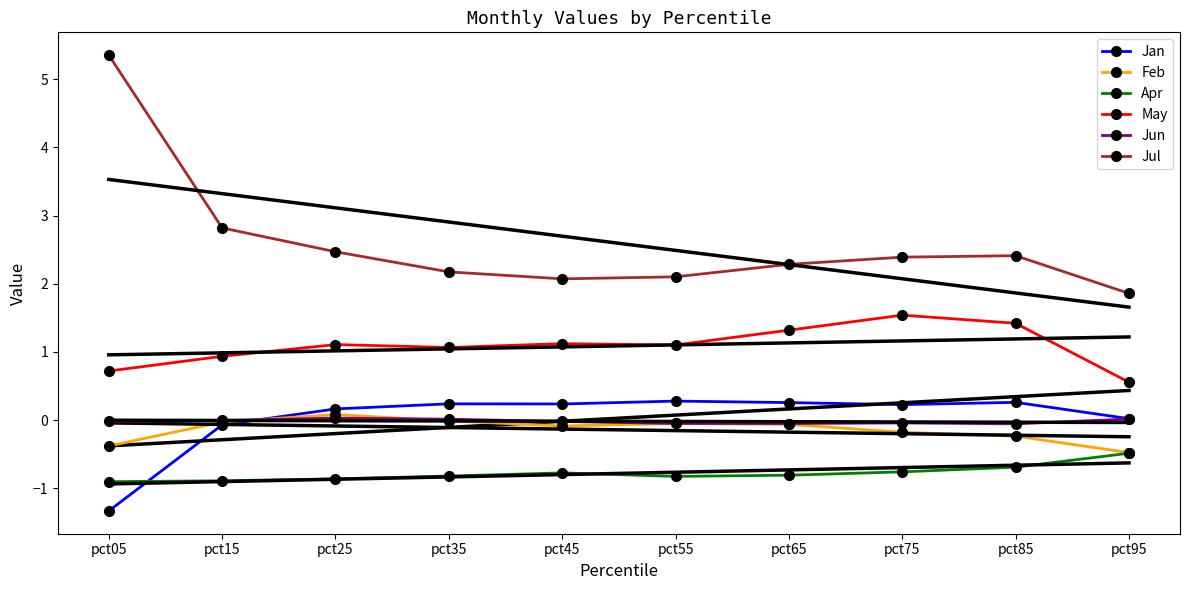

Reading right to left, what are all the values shown in this chart?

Jan: 0.0	0.3	0.2	0.3	0.3	0.2	0.2	0.2	-0.1	-1.3
Feb: -0.5	-0.2	-0.2	-0.1	-0.0	-0.1	-0.0	0.1	-0.0	-0.4
Apr: -0.5	-0.7	-0.8	-0.8	-0.8	-0.8	-0.8	-0.9	-0.9	-0.9
May: 0.6	1.4	1.5	1.3	1.1	1.1	1.1	1.1	0.9	0.7
Jun: 0.0	-0.1	-0.0	-0.0	-0.0	-0.0	0.0	0.0	-0.0	-0.0
Jul: 1.9	2.4	2.4	2.3	2.1	2.1	2.2	2.5	2.8	5.4